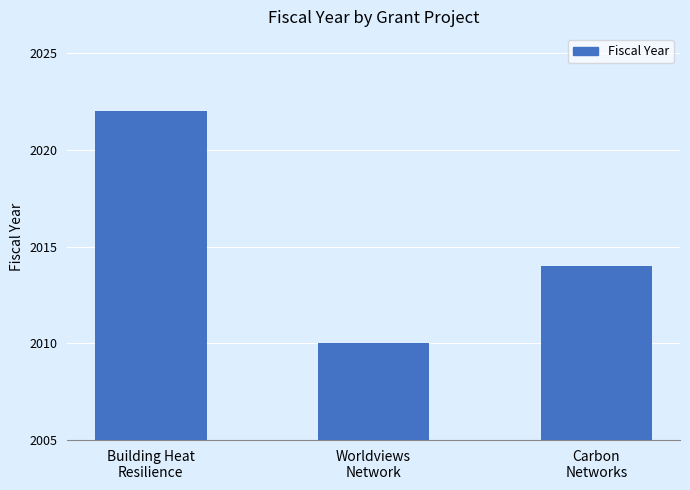

Reading left to right, extract all data points from this chart.

Building Heat
Resilience=2022	Worldviews
Network=2010	Carbon
Networks=2014